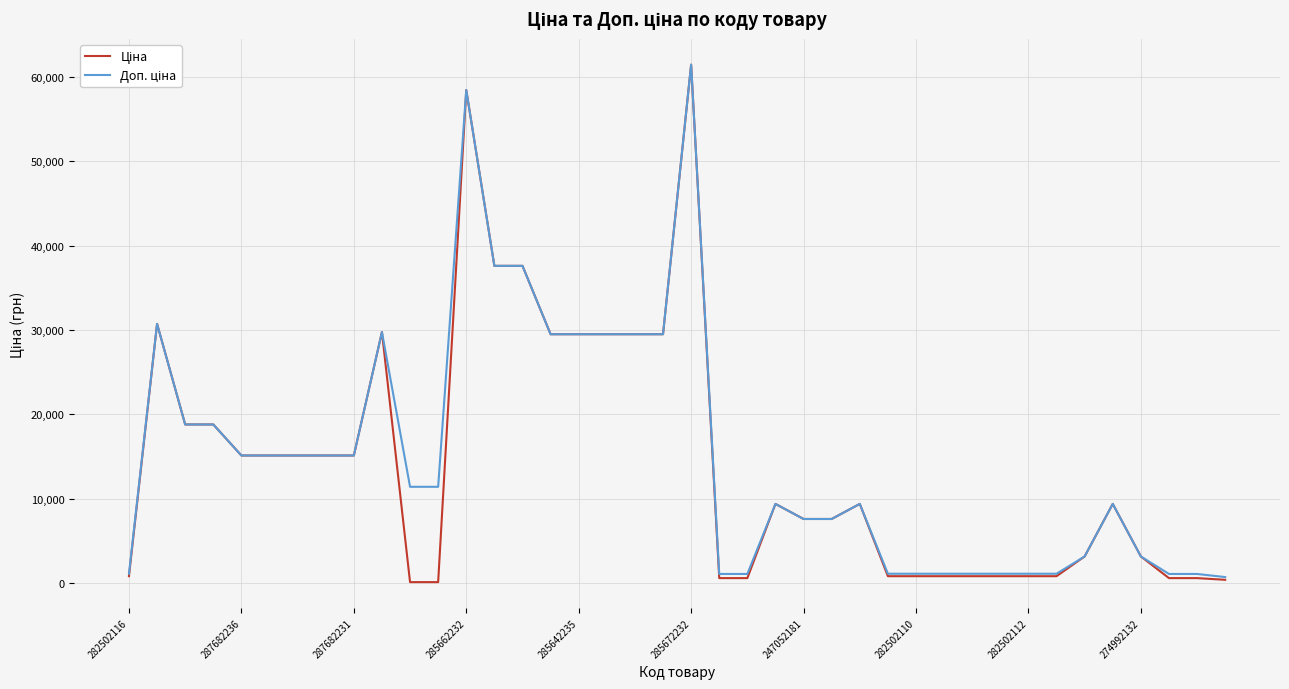

What is the greatest value displayed?

61434.3